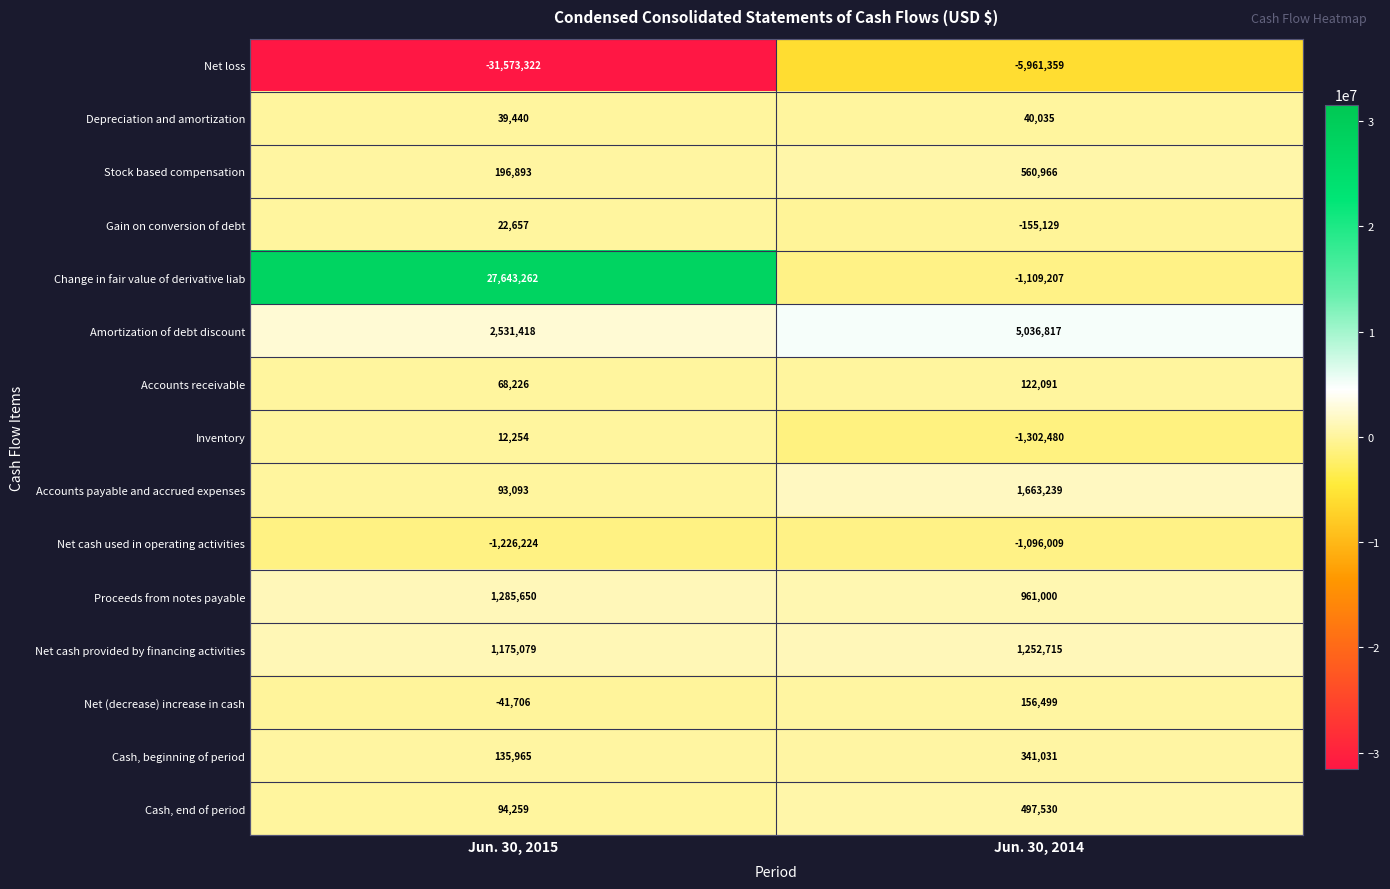

Reading left to right, extract all data points from this chart.

Net loss: Jun. 30, 2015=-31573322	Jun. 30, 2014=-5961359
Depreciation and amortization: Jun. 30, 2015=39440	Jun. 30, 2014=40035
Stock based compensation: Jun. 30, 2015=196893	Jun. 30, 2014=560966
Gain on conversion of debt: Jun. 30, 2015=22657	Jun. 30, 2014=-155129
Change in fair value of derivative liab: Jun. 30, 2015=27643262	Jun. 30, 2014=-1109207
Amortization of debt discount: Jun. 30, 2015=2531418	Jun. 30, 2014=5036817
Accounts receivable: Jun. 30, 2015=68226	Jun. 30, 2014=122091
Inventory: Jun. 30, 2015=12254	Jun. 30, 2014=-1302480
Accounts payable and accrued expenses: Jun. 30, 2015=93093	Jun. 30, 2014=1663239
Net cash used in operating activities: Jun. 30, 2015=-1226224	Jun. 30, 2014=-1096009
Proceeds from notes payable: Jun. 30, 2015=1285650	Jun. 30, 2014=961000
Net cash provided by financing activities: Jun. 30, 2015=1175079	Jun. 30, 2014=1252715
Net (decrease) increase in cash: Jun. 30, 2015=-41706	Jun. 30, 2014=156499
Cash, beginning of period: Jun. 30, 2015=135965	Jun. 30, 2014=341031
Cash, end of period: Jun. 30, 2015=94259	Jun. 30, 2014=497530